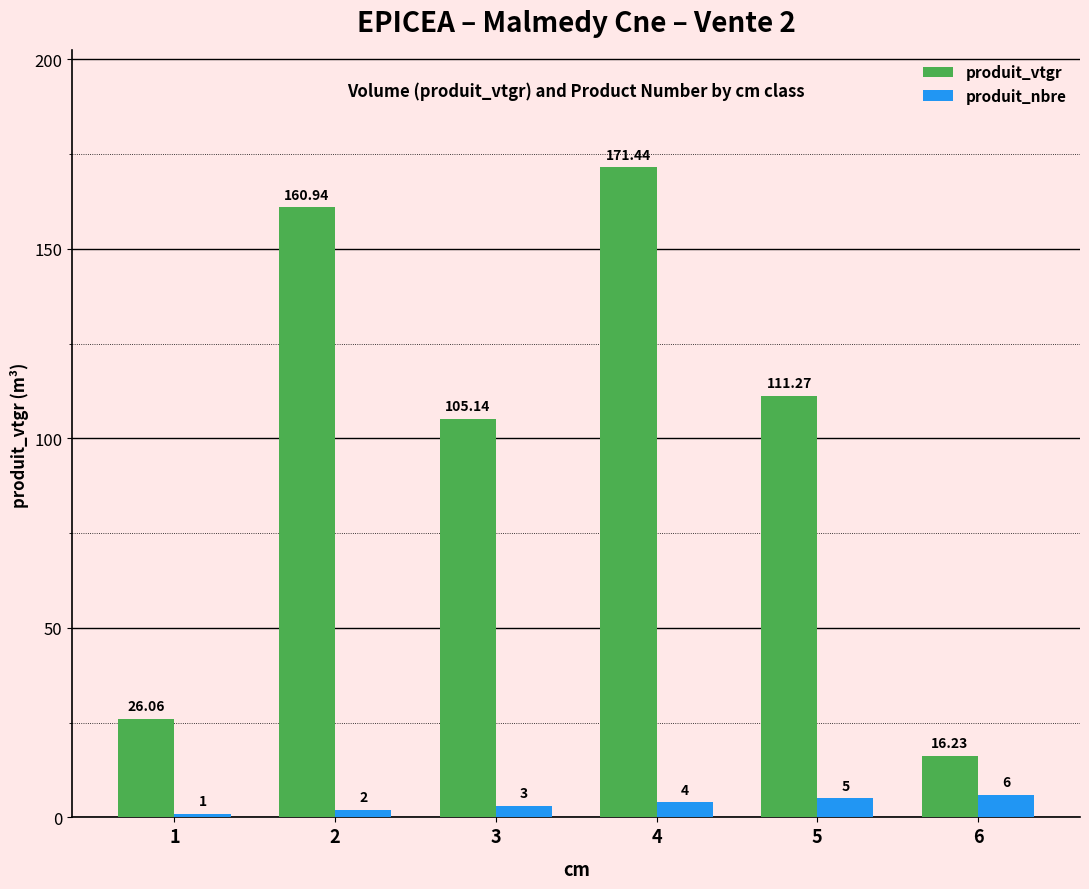

Is the value of produit_vtgr at 4 greater than the value of produit_nbre at 2?

Yes